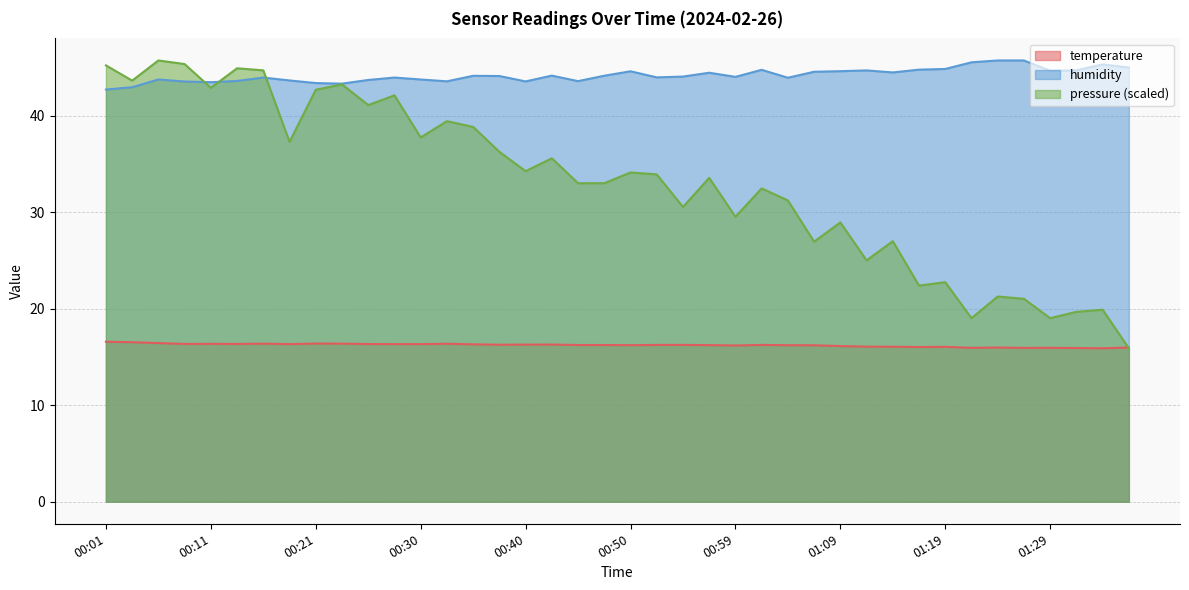

List the series in order of their peak value, highest first.

humidity, temperature